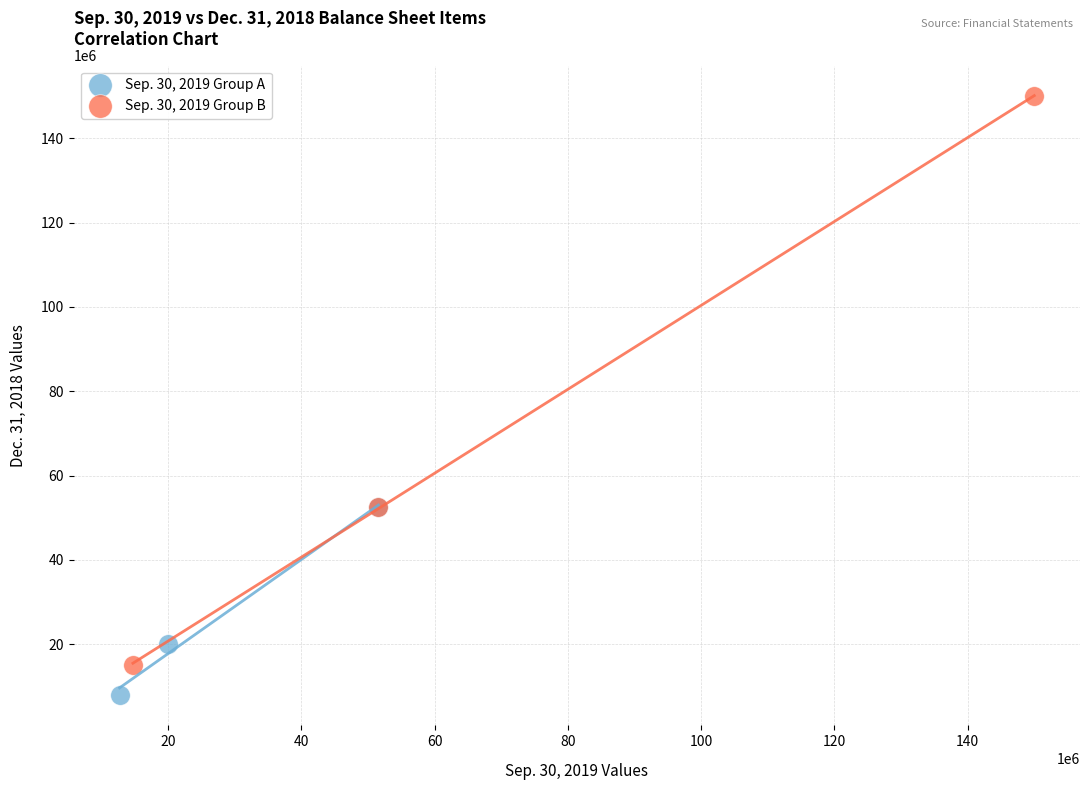

Which series has the widest spread of Y values?

Sep. 30, 2019 Group B